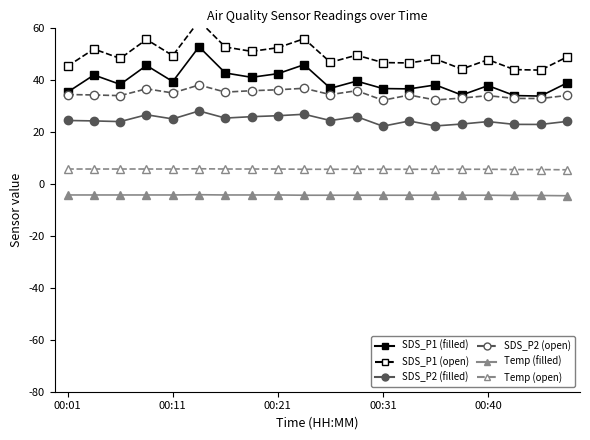

Reading left to right, extract all data points from this chart.

SDS_P1@filled: 35.4	42.0	38.4	45.7	39.5	52.9	42.8	41.1	42.5	46.0	36.9	39.7	36.8	36.7	38.2	34.3	37.9	34.1	33.9	38.9
SDS_P2@filled: 24.5	24.3	24.1	26.7	25.1	28.2	25.4	26.0	26.3	26.9	24.5	26.0	22.3	24.3	22.4	23.1	24.1	23.0	23.0	24.1
SDS_P1@open: 45.4	52.0	48.4	55.7	49.5	62.9	52.8	51.1	52.5	56.0	46.9	49.7	46.8	46.7	48.2	44.3	47.9	44.1	43.9	48.9
SDS_P2@open: 34.5	34.3	34.1	36.7	35.1	38.2	35.4	36.0	36.3	36.9	34.5	36.0	32.3	34.3	32.4	33.1	34.1	33.0	33.0	34.1
Temp@filled: -4.2	-4.2	-4.2	-4.2	-4.2	-4.1	-4.2	-4.2	-4.2	-4.3	-4.3	-4.3	-4.3	-4.3	-4.3	-4.3	-4.3	-4.4	-4.4	-4.5
Temp@open: 5.8	5.8	5.8	5.8	5.8	5.9	5.8	5.8	5.8	5.7	5.7	5.7	5.7	5.7	5.7	5.7	5.7	5.6	5.6	5.5